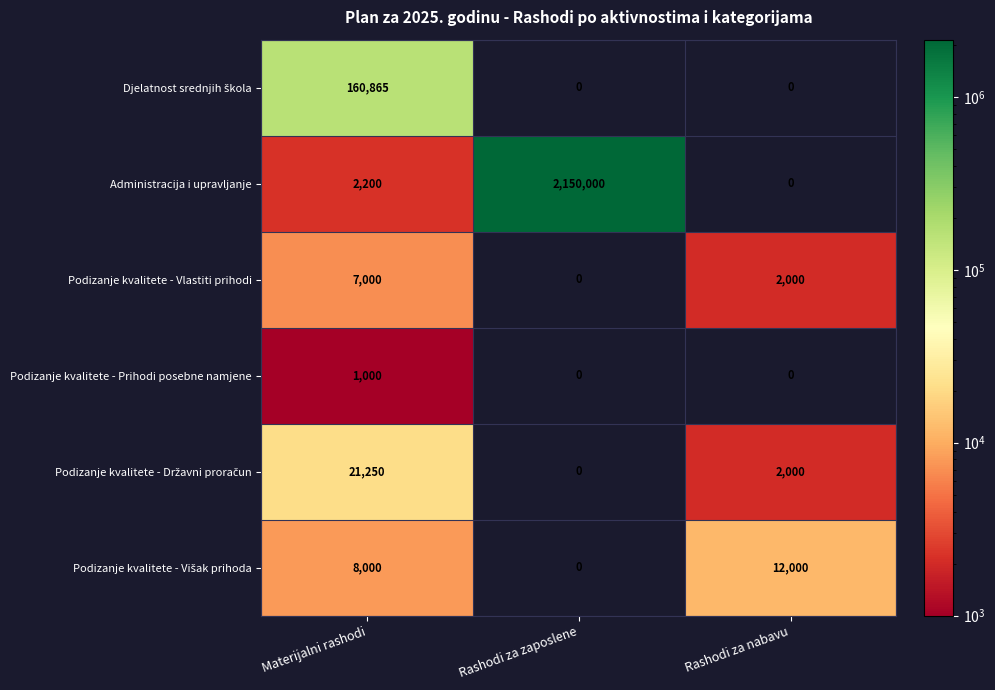

True or false: Podizanje kvalitete - Prihodi posebne namjene has a value of 658 at Rashodi za zaposlene.

False